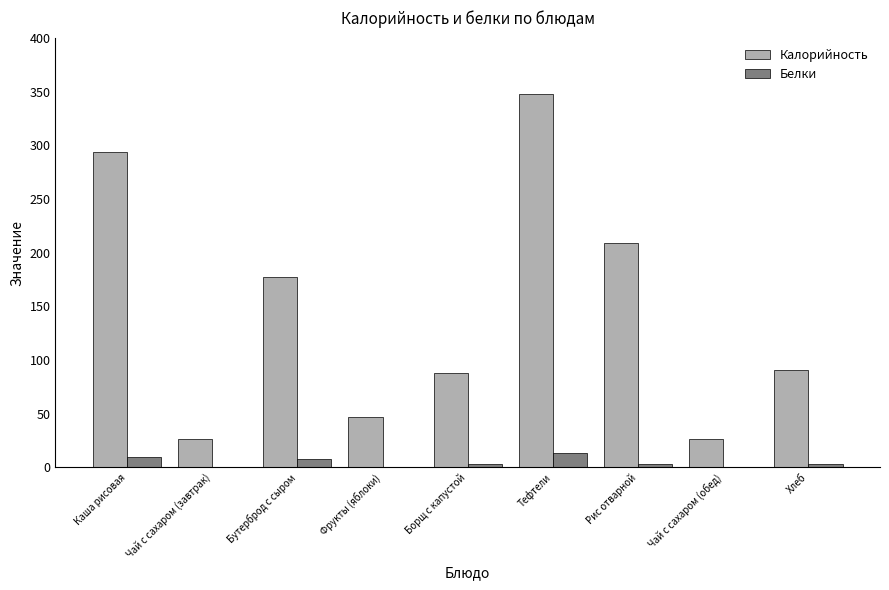

Which series changed the most between Бутерброд с сыром and Чай с сахаром (обед)?

Калорийность